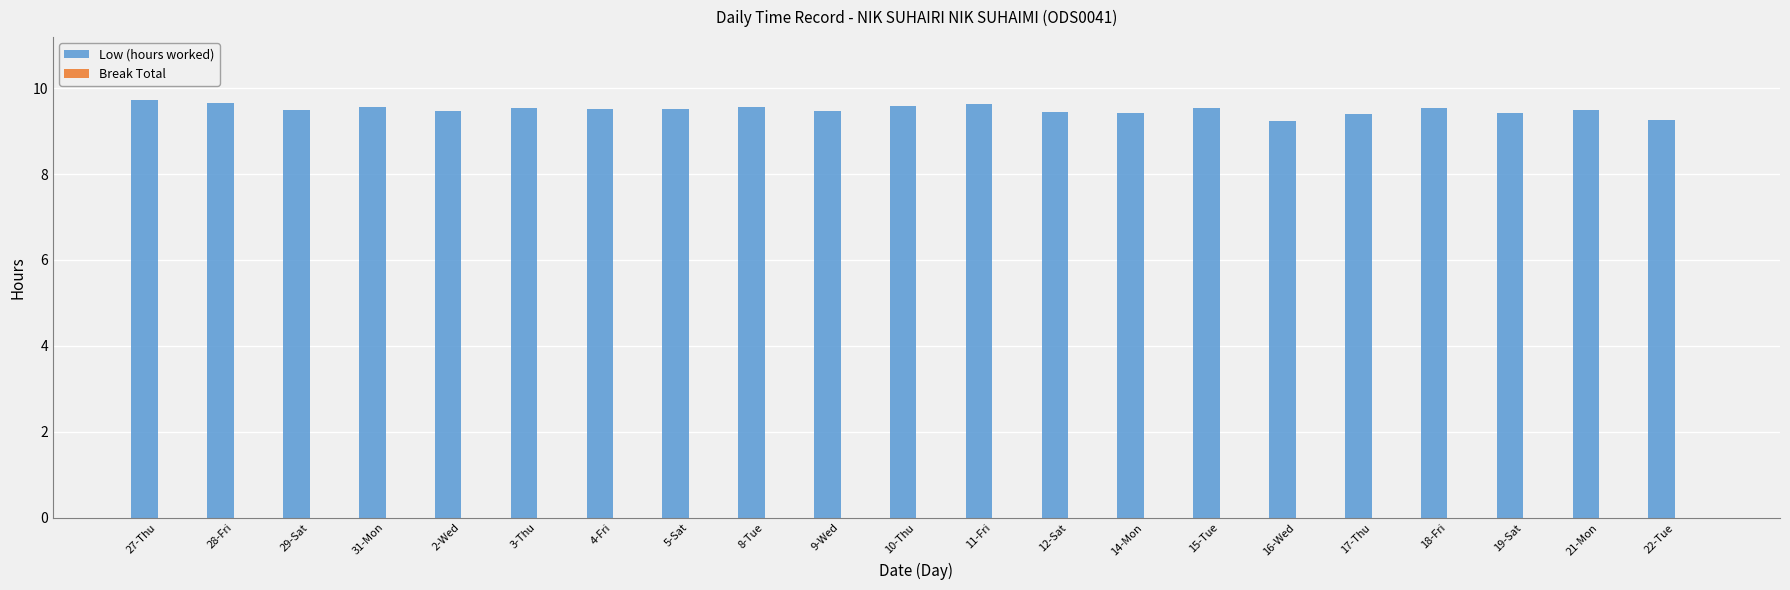

What is the maximum value shown in the chart?

9.7